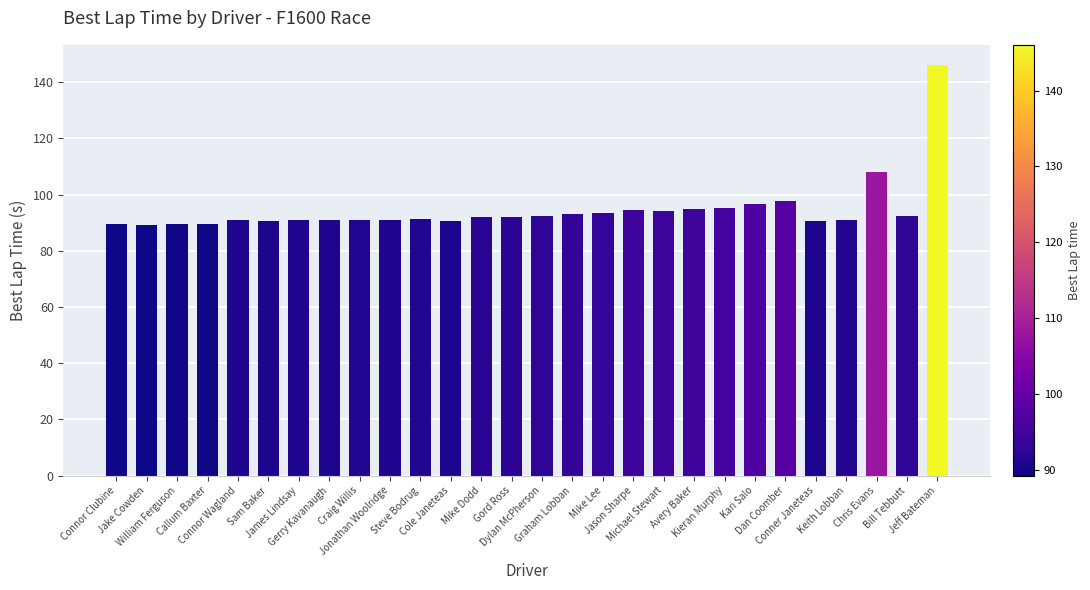

How many data points are less than 92?

14